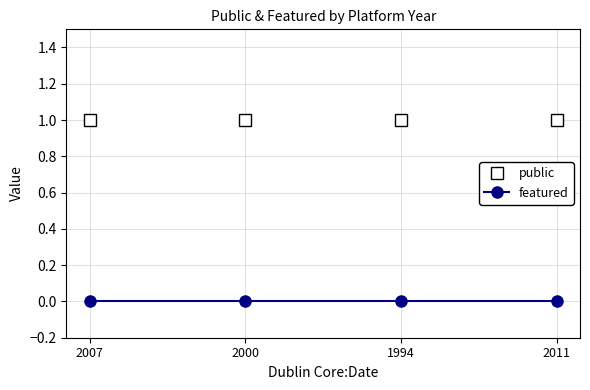

How many distinct data groups are displayed?

2